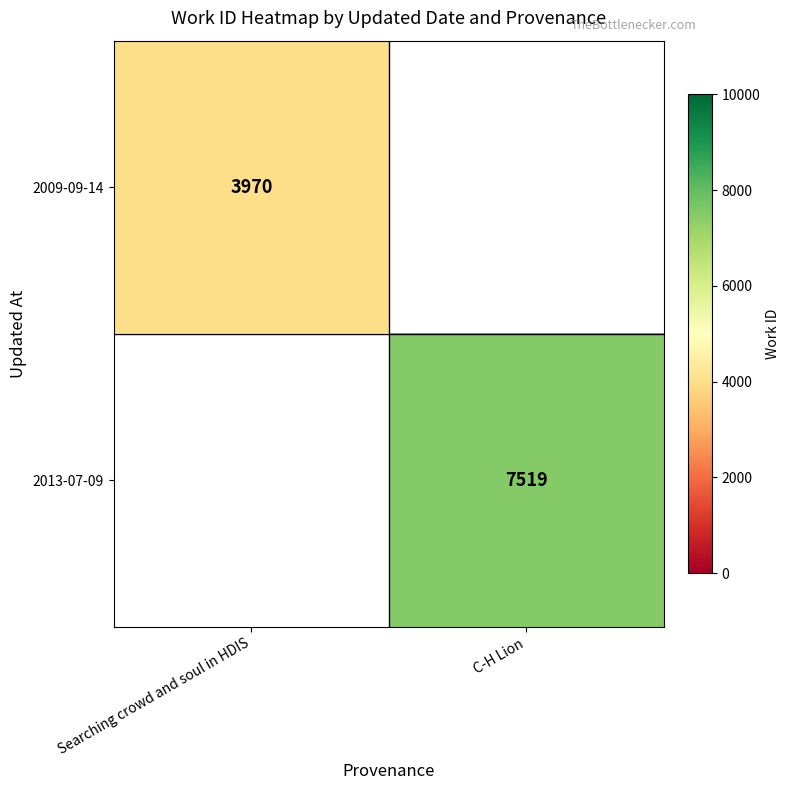

What is the greatest value displayed?

7519.0